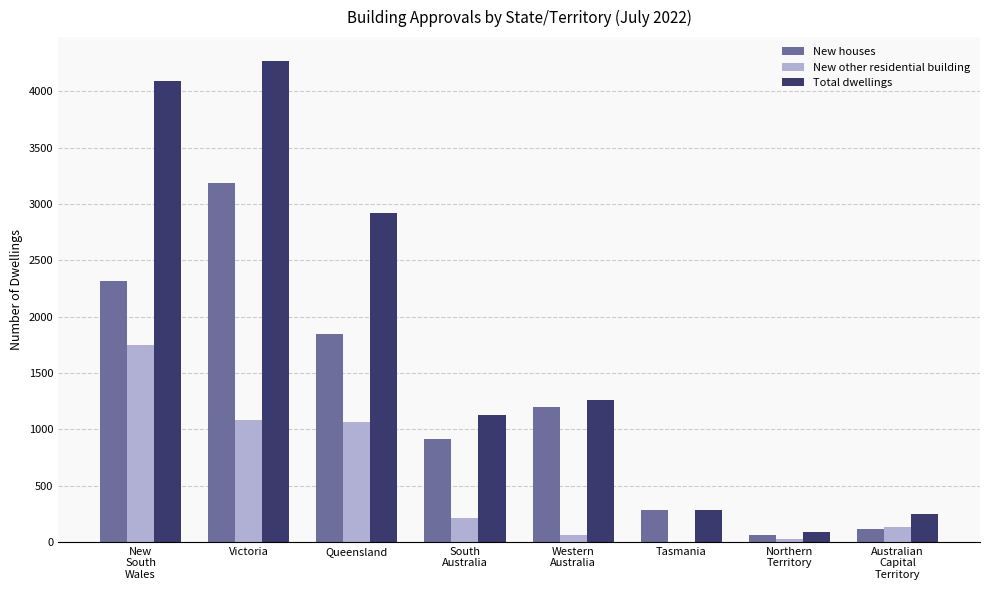

Reading left to right, what are all the values shown in this chart?

New houses: 2319	3184	1845	914	1200	287	60	114
New other residential building: 1746	1082	1063	211	62	0	23	135
Total dwellings: 4091	4269	2919	1128	1262	288	84	249